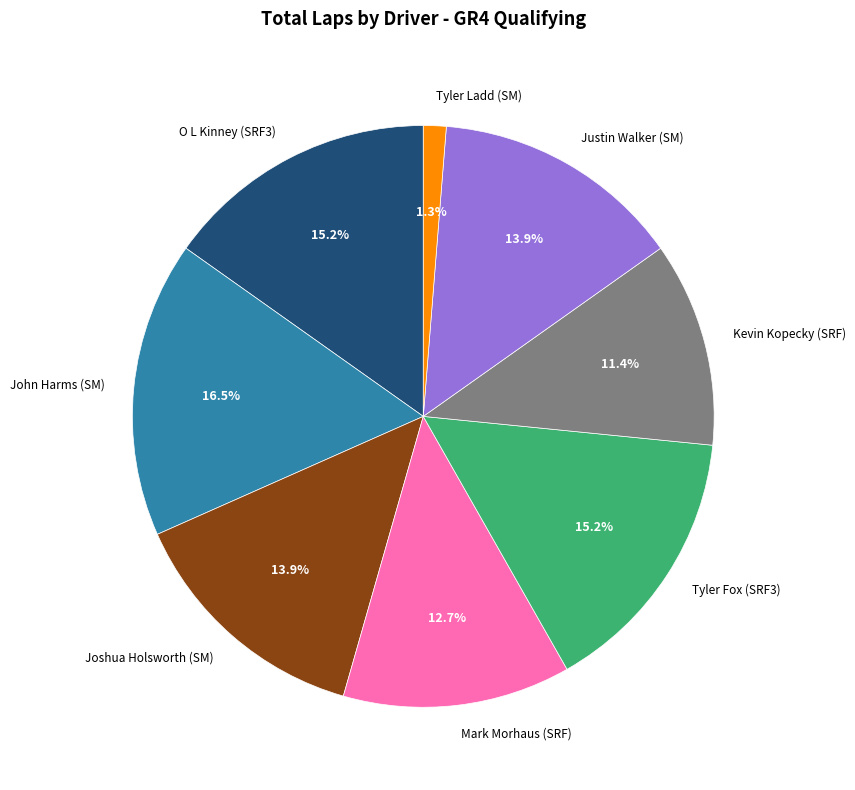

Which category has the biggest portion of the pie?

John Harms (SM)